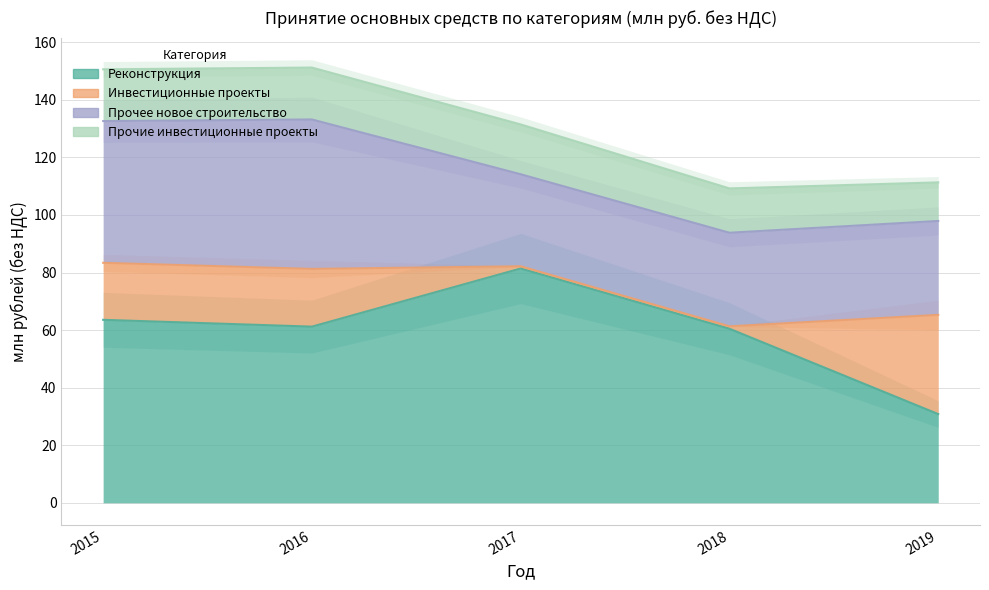

Which has a higher value, 2017 or 2019?

2017